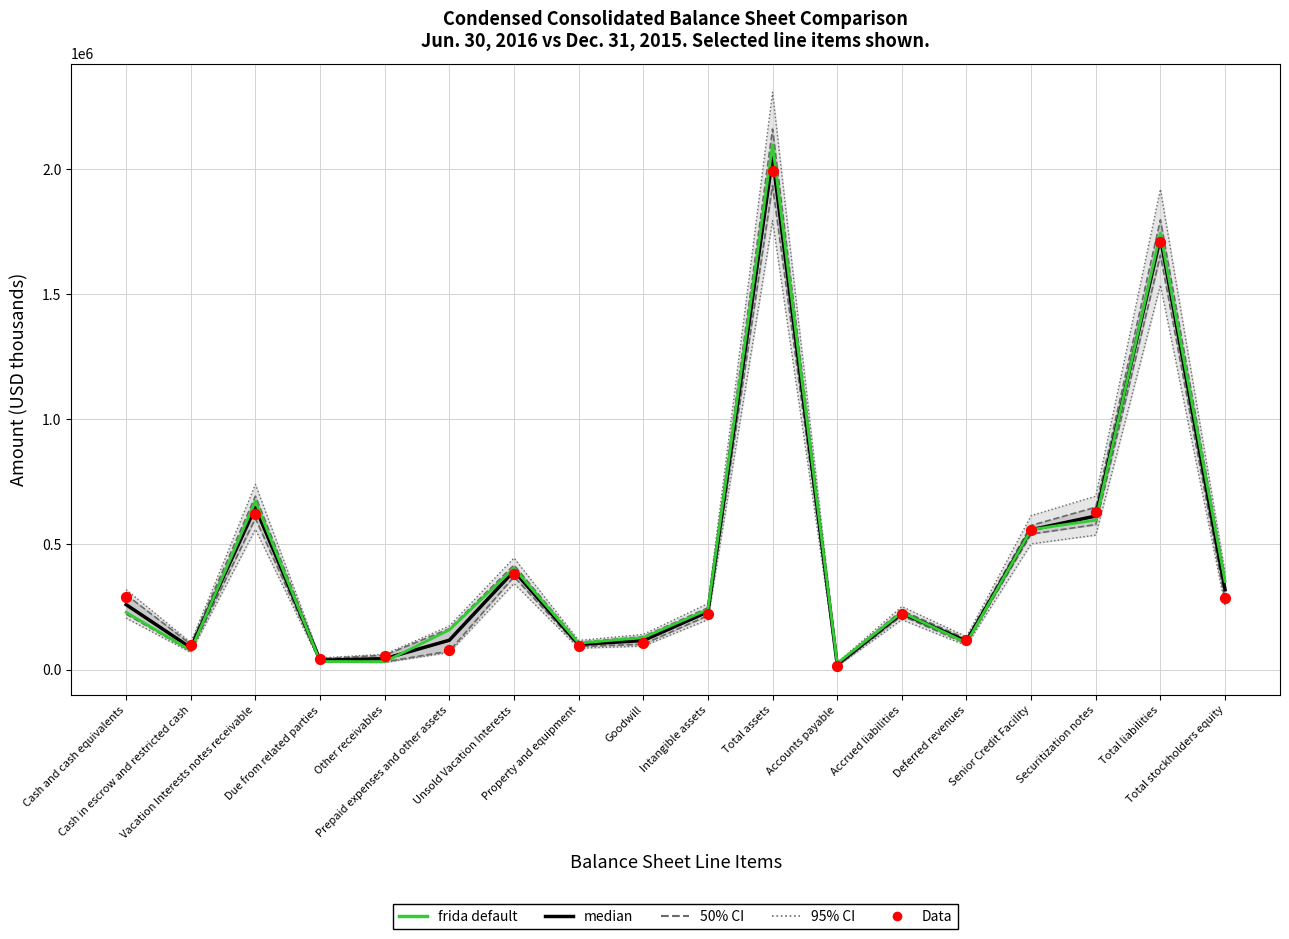

What is the total value across all series at Vacation Interests notes receivable?

3107427.6